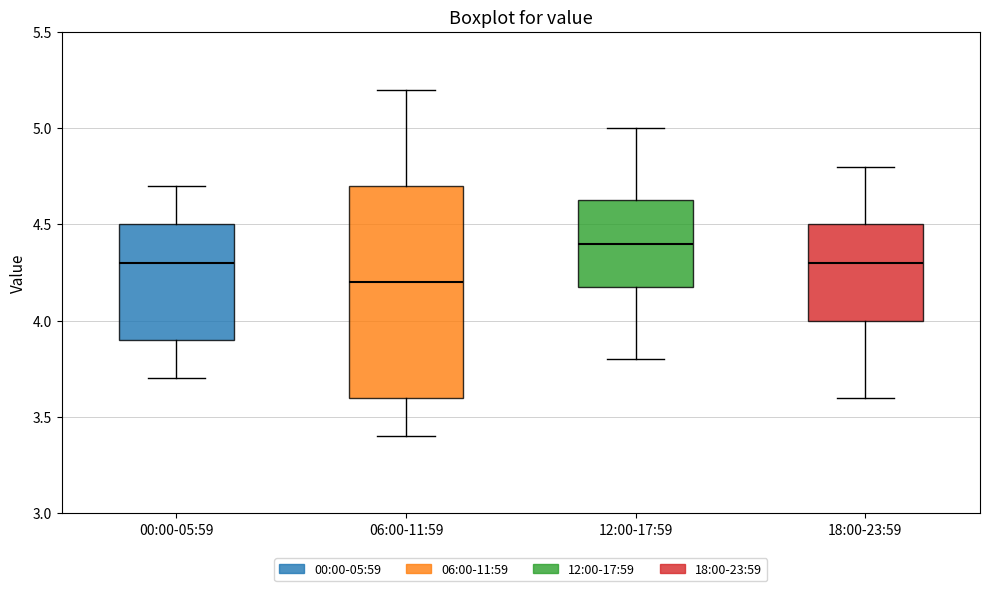

Reading left to right, read every box against the y-axis: the position of its median line, the range the box covers, and the ends of its whiskers. The values are not printed on the chart, so give them approximately, as read against the axis.

00:00-05:59: median 4.30, box 3.90 to 4.50, whiskers 3.70 to 4.70
06:00-11:59: median 4.20, box 3.60 to 4.70, whiskers 3.40 to 5.20
12:00-17:59: median 4.40, box 4.20 to 4.65, whiskers 3.80 to 5.00
18:00-23:59: median 4.30, box 4.00 to 4.50, whiskers 3.60 to 4.80